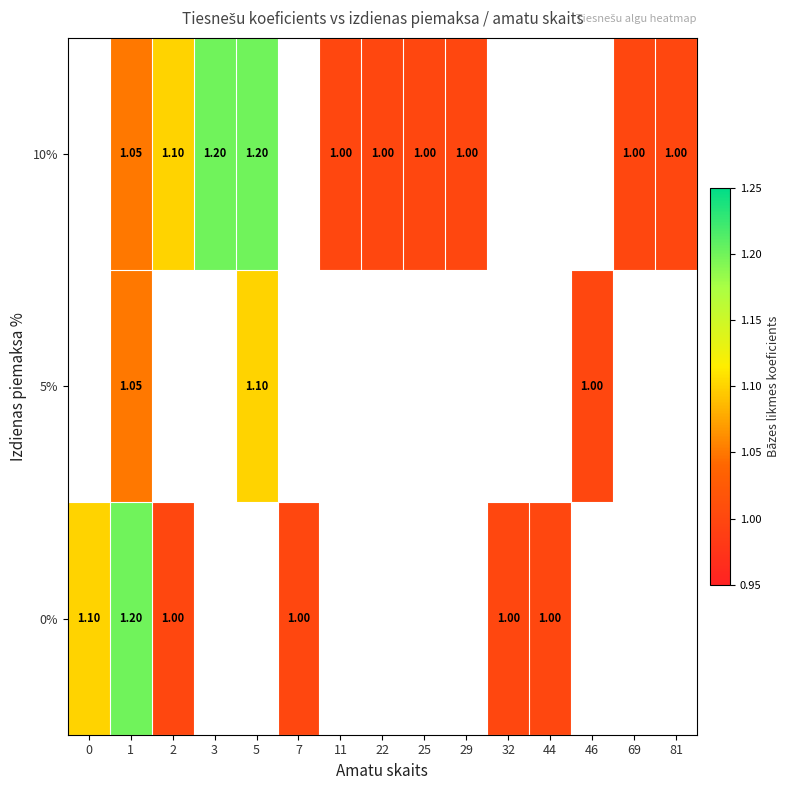

At how many categories does at least one series exceed 1?

5